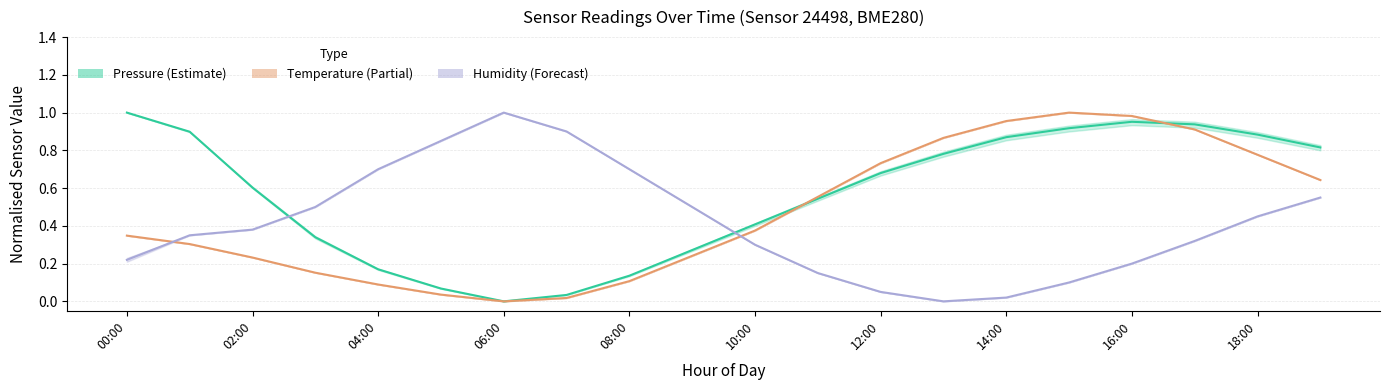

Is this an area chart (filled region under the line)?

No